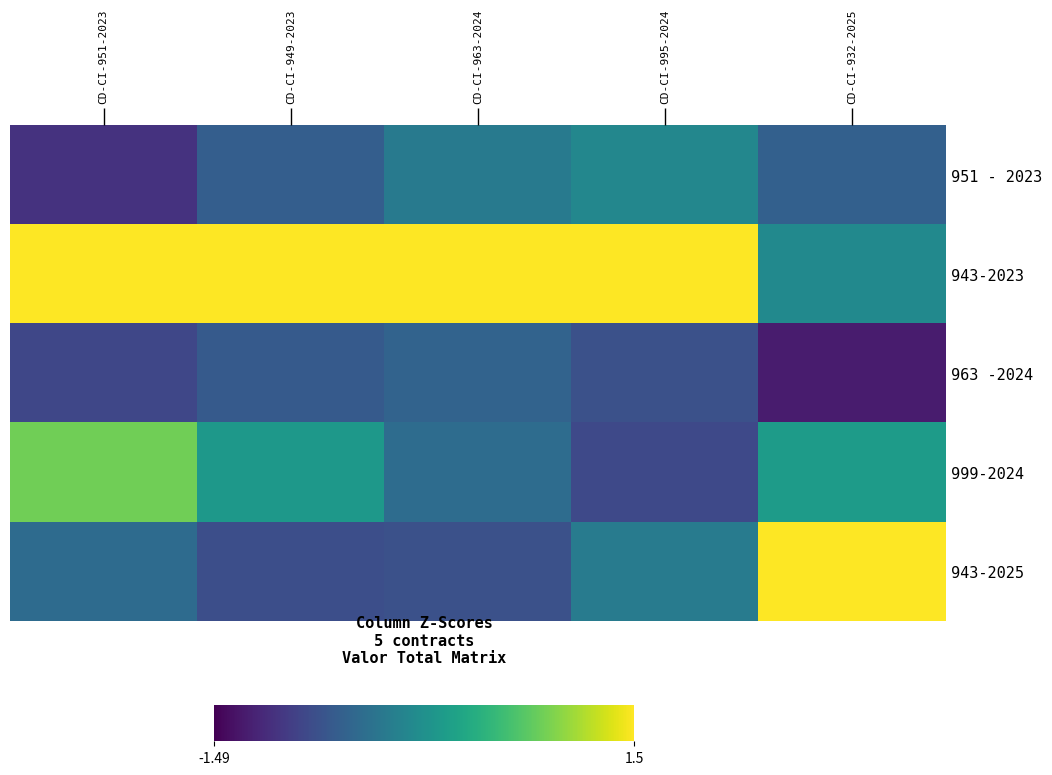

Rank the series at CD-CI-932-2025 from highest to lowest value.

943-2025, 999-2024, 943-2023, 951 - 2023, 963 -2024